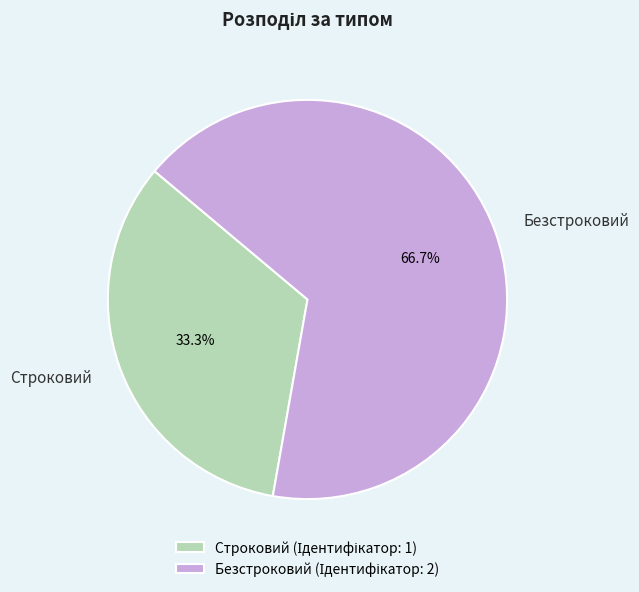

Does Строковий account for over 50% of the chart?

No